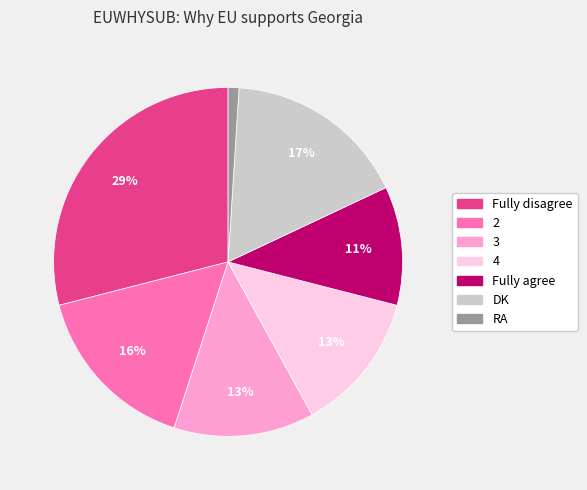

What is the largest slice in the pie chart?

Fully disagree